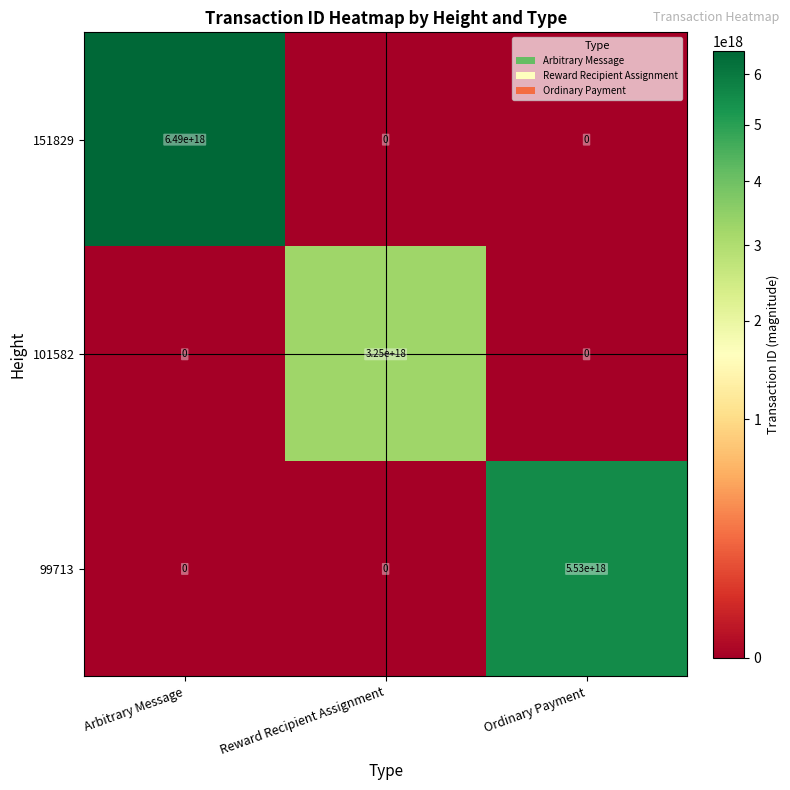

Which label corresponds to the largest value in the chart?

Arbitrary Message